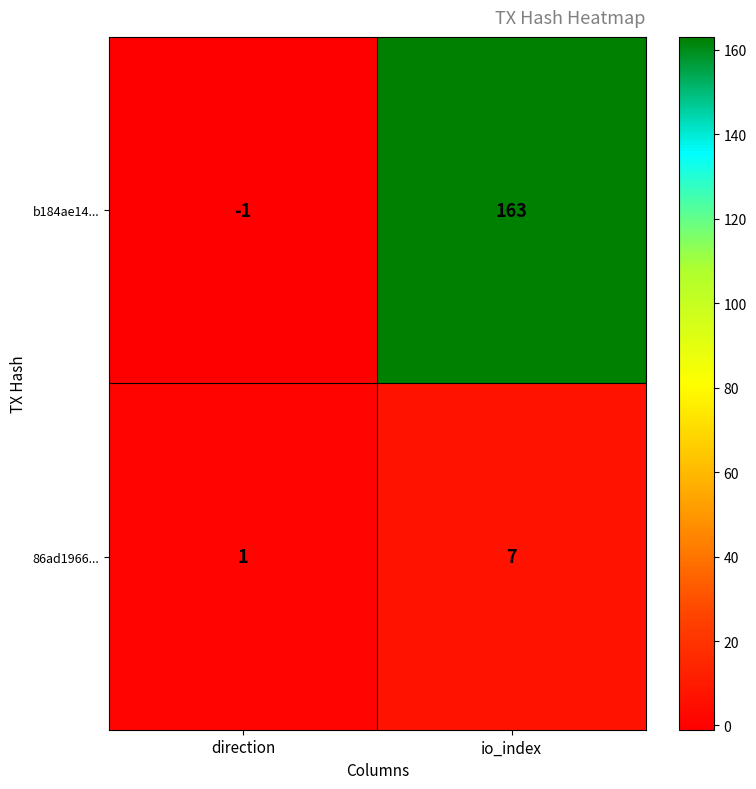

What is the sum of all b184ae14... values?

162